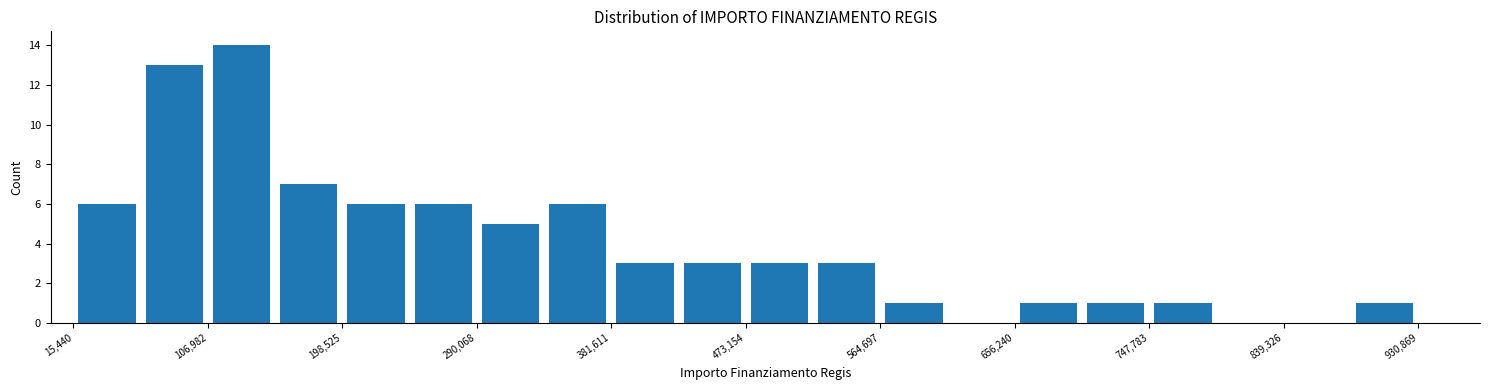

What is the height of the bar covering 750000 to 790000 on the x-axis? Neither the bar edges nor the heights are printed on the chart, so give them approximately, as read against the axes.

1